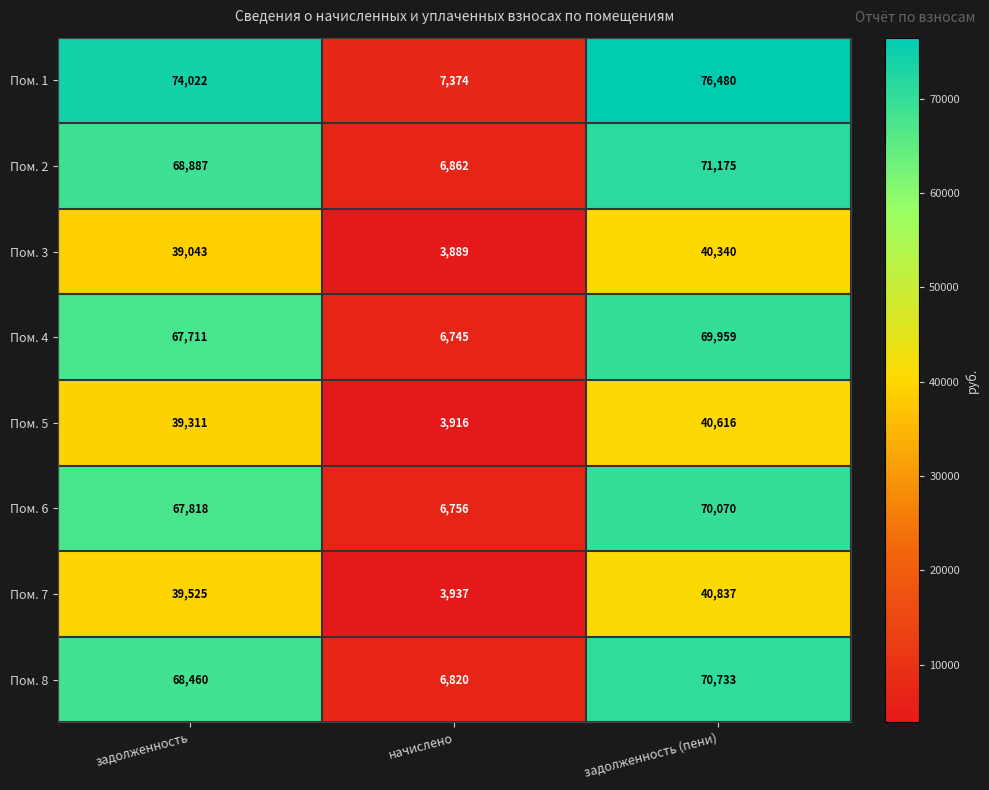

Is it true that Пом. 5 equals 39311 at задолженность?

True